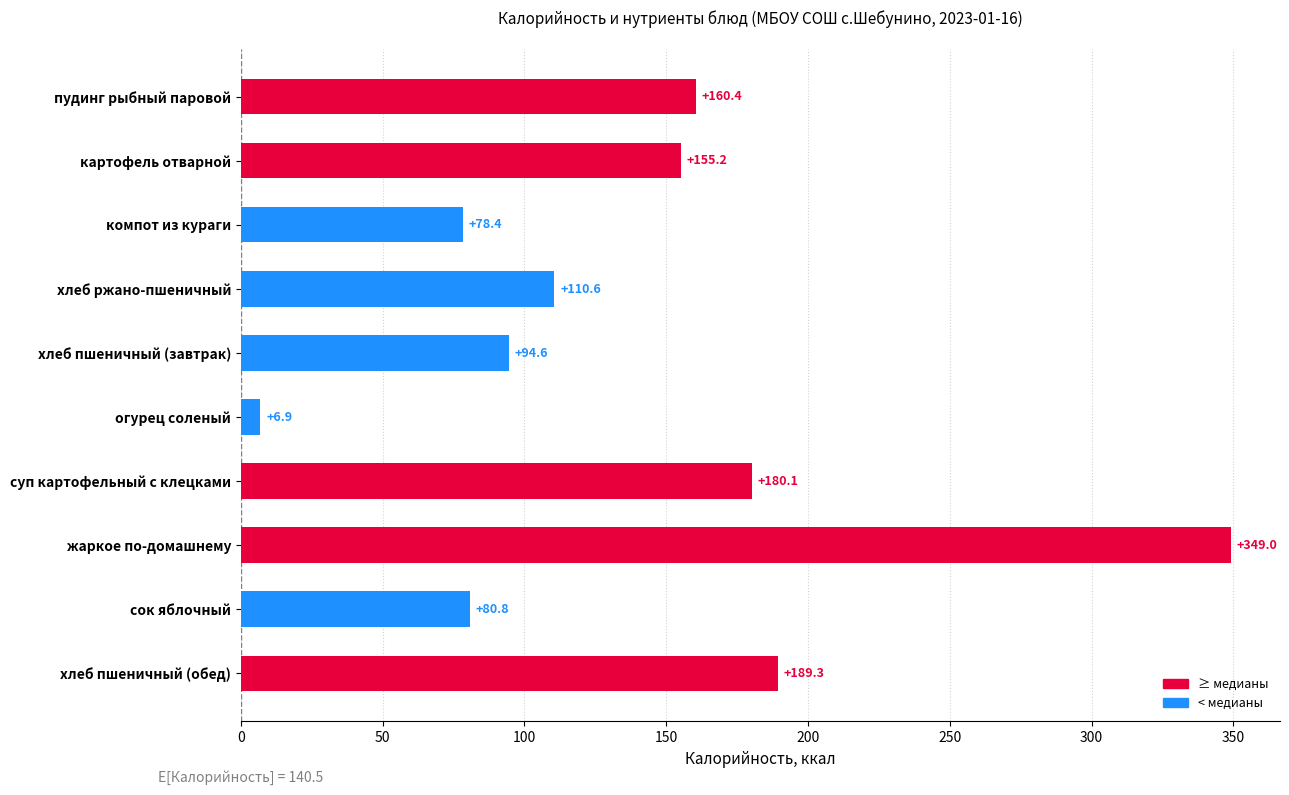

List the labels in order of value, largest first.

жаркое по-домашнему, хлеб пшеничный (обед), суп картофельный с клецками, пудинг рыбный паровой, картофель отварной, хлеб ржано-пшеничный, хлеб пшеничный (завтрак), сок яблочный, компот из кураги, огурец соленый